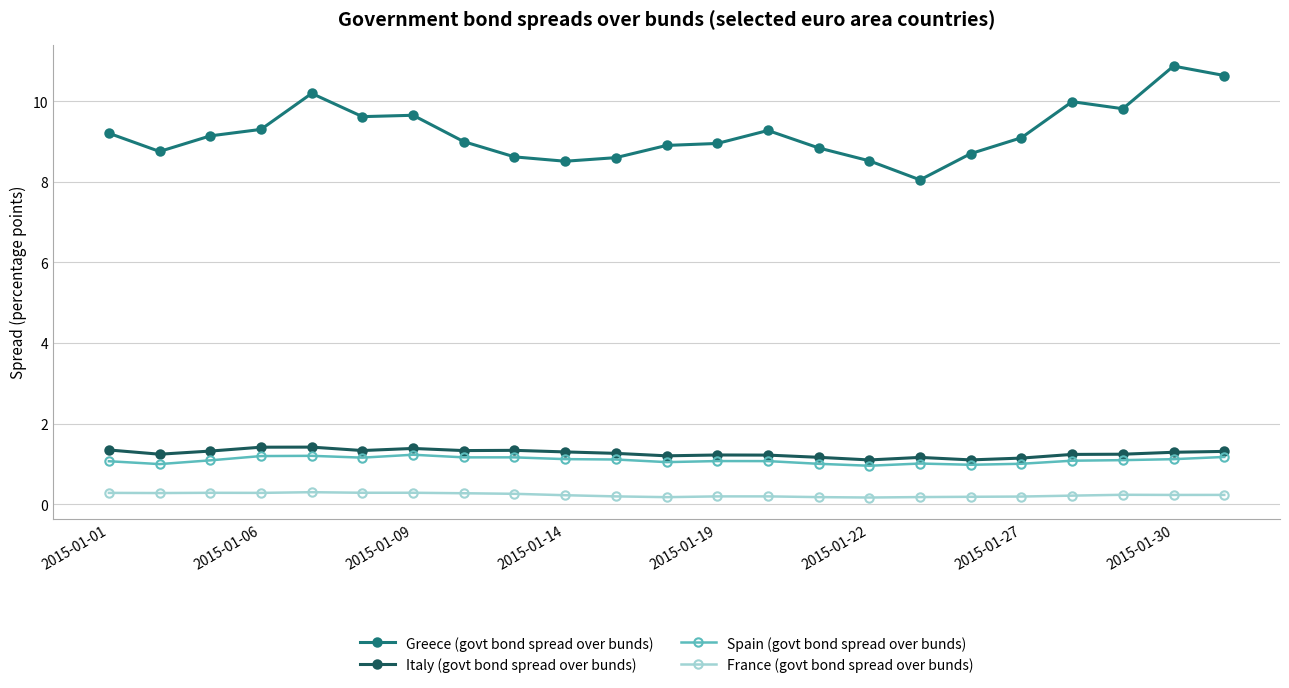

How many lines are shown in the chart?

4